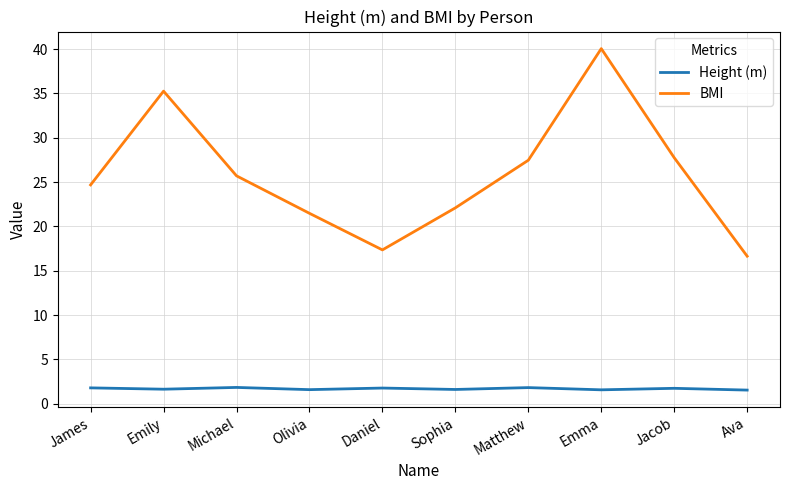

What position from the right is Matthew?

4